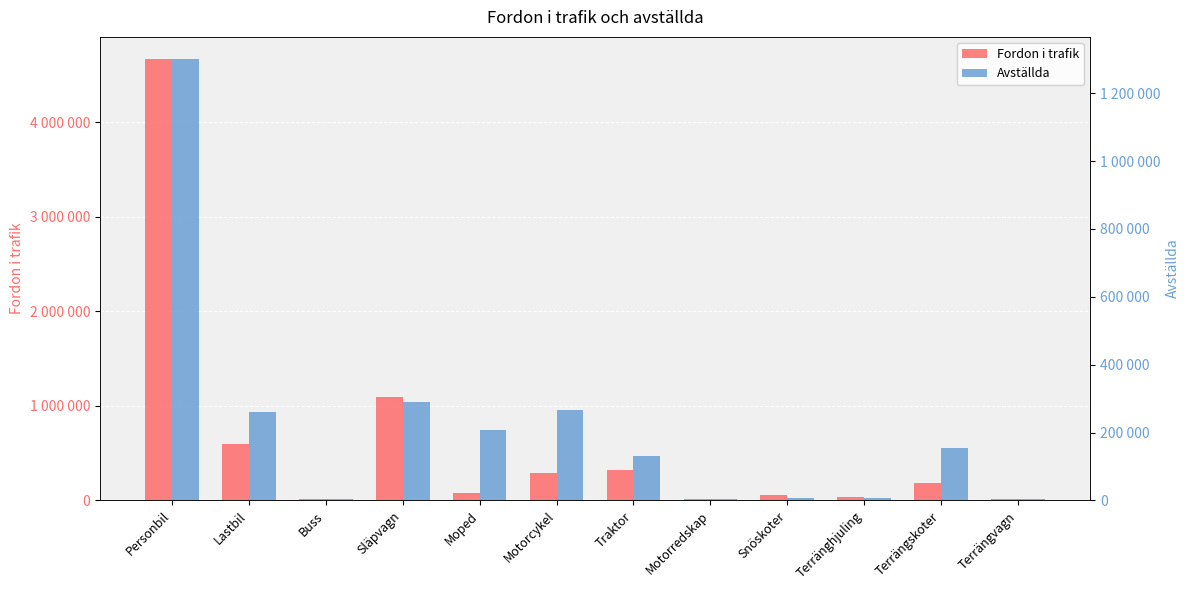

What are all the series names shown in the legend?

Fordon i trafik, Avställda